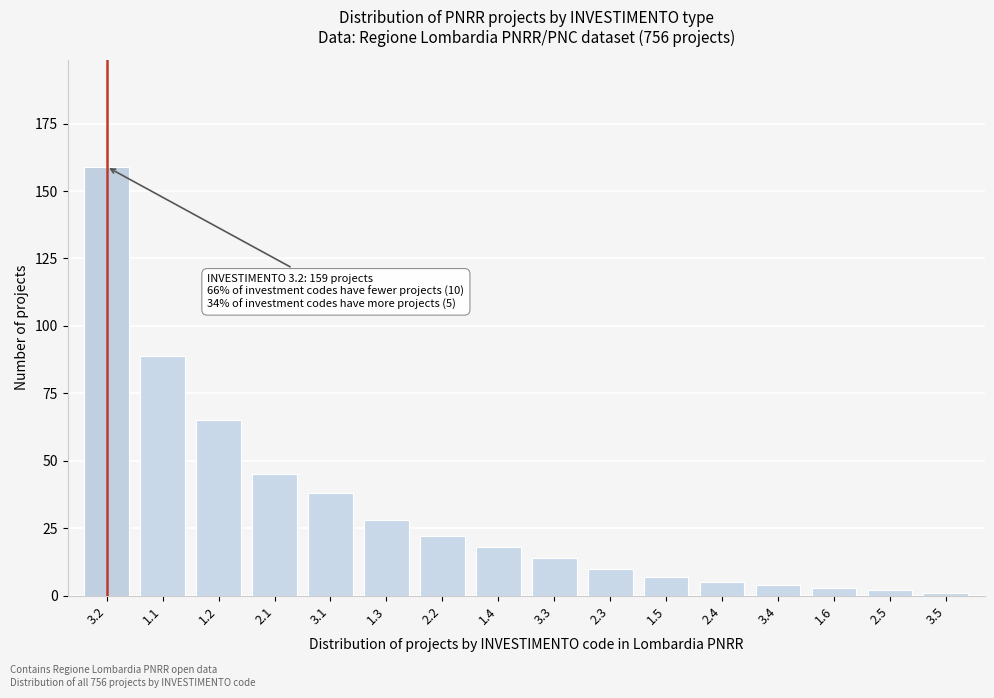

Reading left to right, list all the values displayed in this chart.

3.2=159	1.1=89	1.2=65	2.1=45	3.1=38	1.3=28	2.2=22	1.4=18	3.3=14	2.3=10	1.5=7	2.4=5	3.4=4	1.6=3	2.5=2	3.5=1